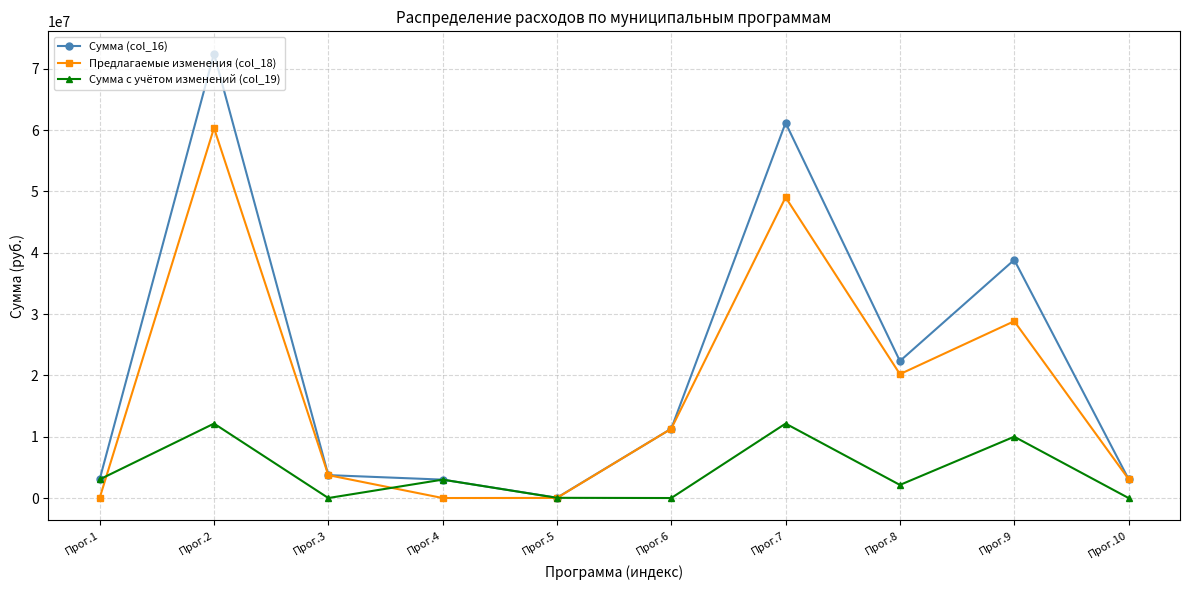

The value of Сумма с учётом изменений (col_19) at Прог.7 is 17519819.0. True or false?

False